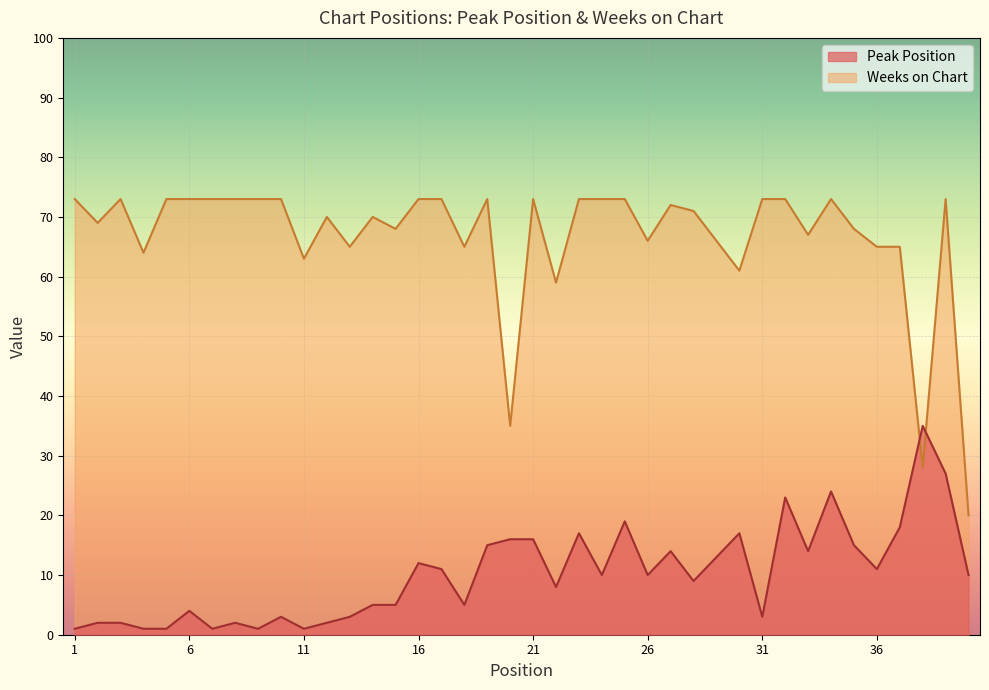

Which category has the highest value across all series?

1